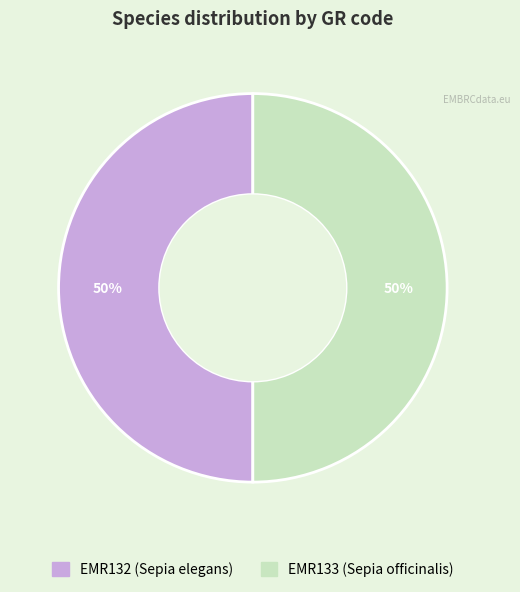

Combined, do EMR132 (Sepia elegans) and EMR133 (Sepia officinalis) account for over 50%?

Yes